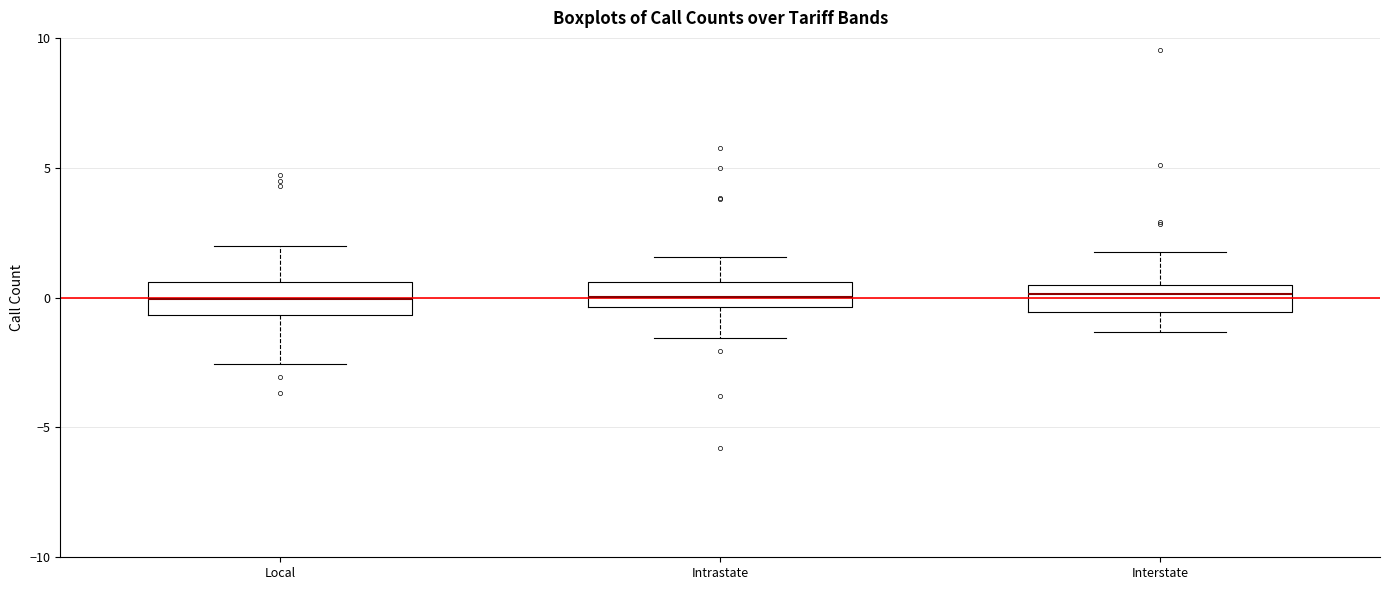

Reading left to right, transcribe this box plot: for each box, give where its median line is, the range the box spans, and where its two whiskers end, as read against the y-axis. The values are not printed on the chart, so give them approximately, as read against the axis.

Local: median 0.0, box -0.5 to 0.5, whiskers -2.5 to 2.0
Intrastate: median 0.0, box -0.5 to 0.5, whiskers -1.5 to 1.5
Interstate: median 0.0, box -0.5 to 0.5, whiskers -1.5 to 1.5